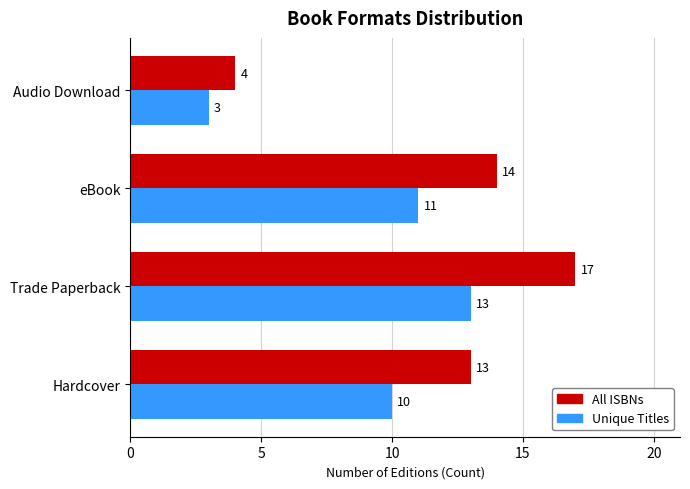

What is the average value of the All ISBNs series?

12